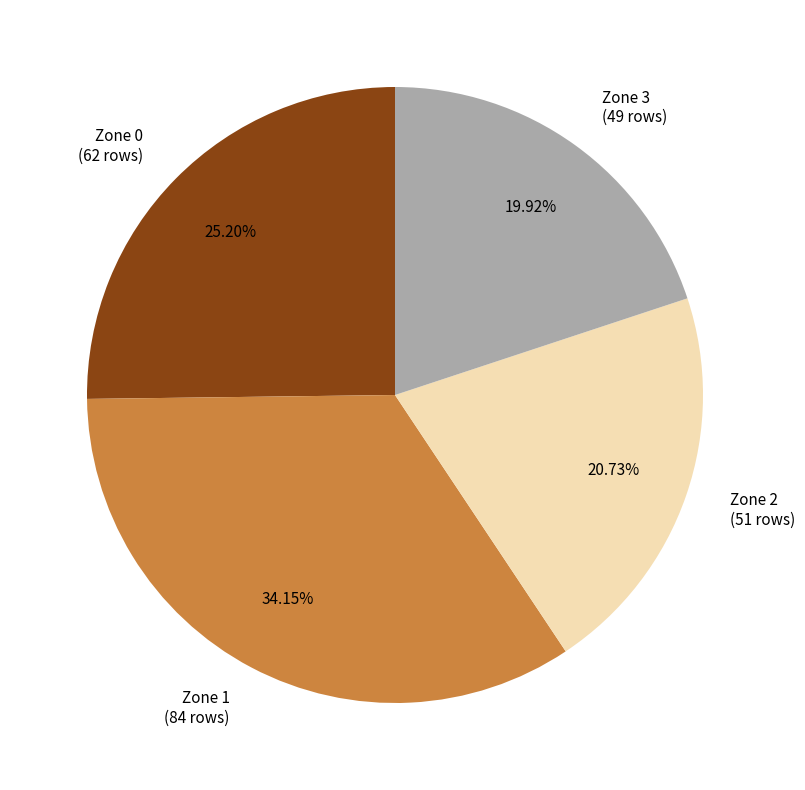

Is there any slice that represents more than half of the pie?

No